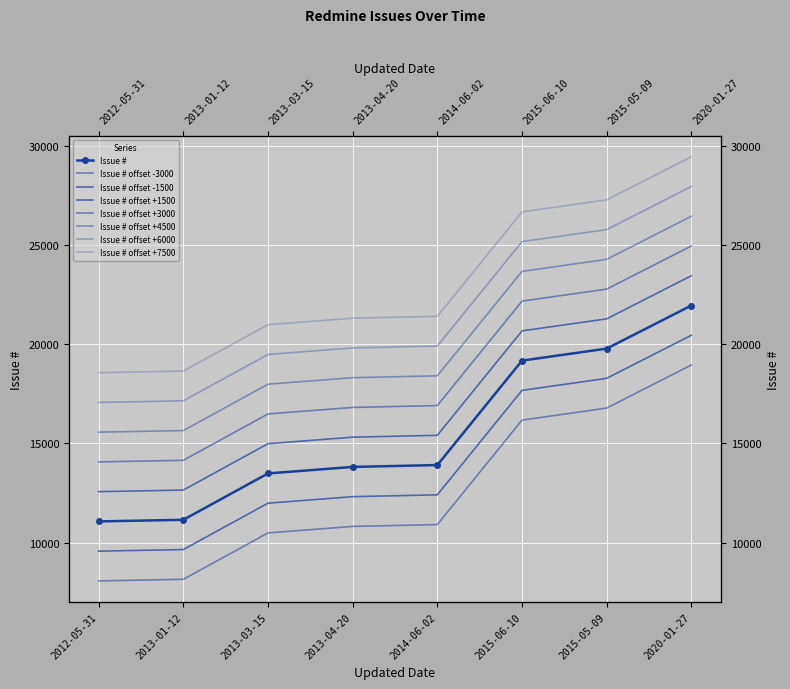

What is the average value?

15538